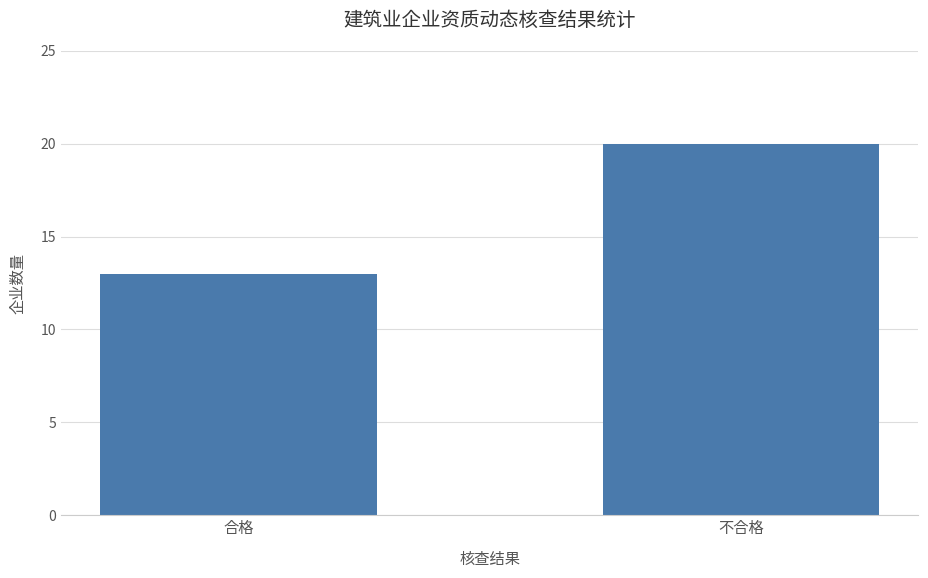

List the labels in order of value, smallest first.

合格, 不合格